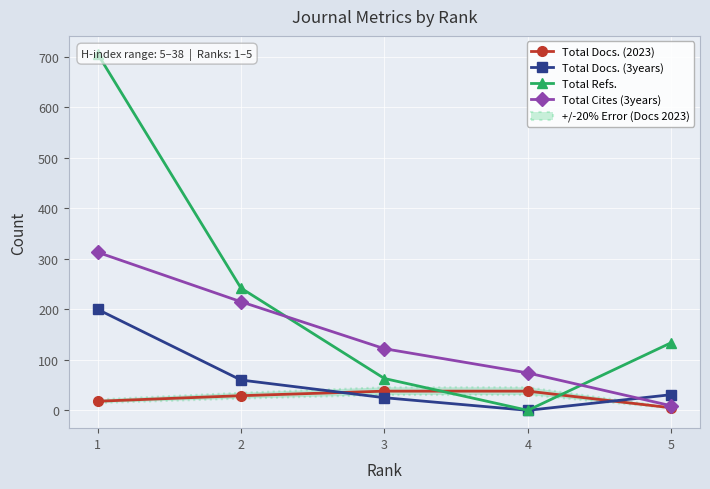

Rank the categories by Total Docs. (2023) value from lowest to highest.

5, 1, 2, 3, 4